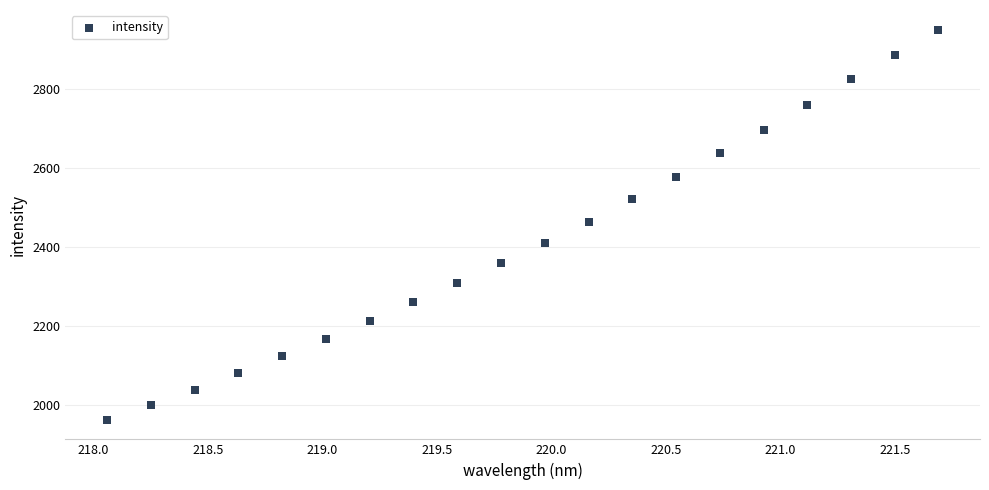

What is the range of X values (max minus min)?

3.6